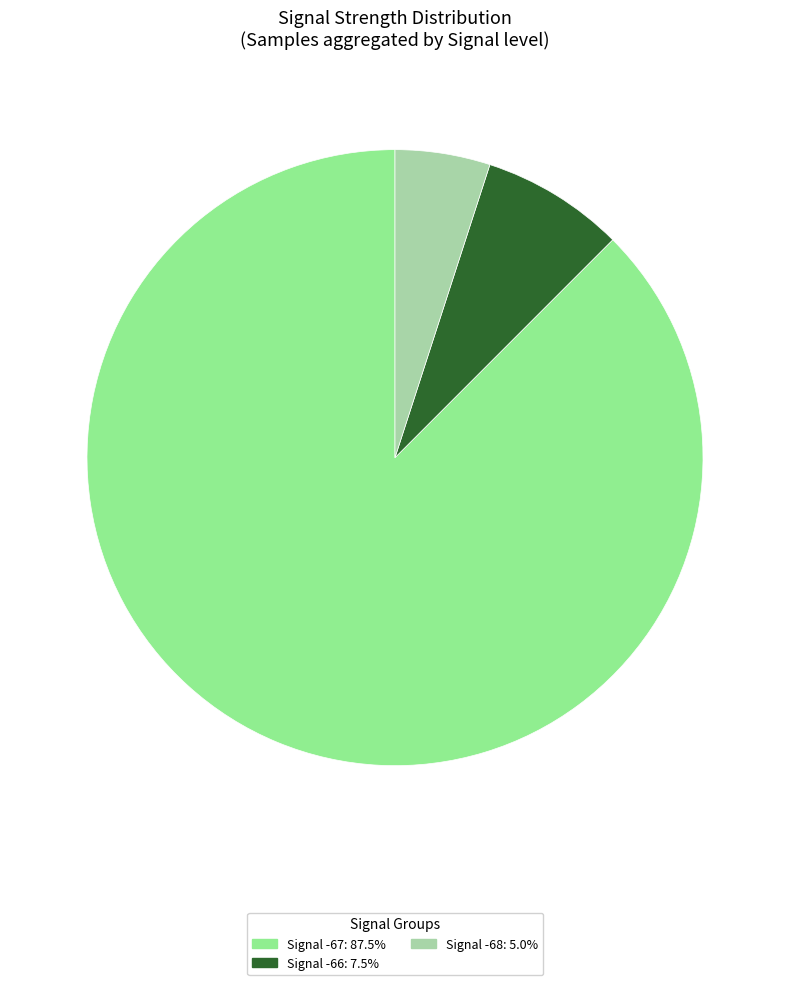

Is there any slice that represents more than half of the pie?

Yes